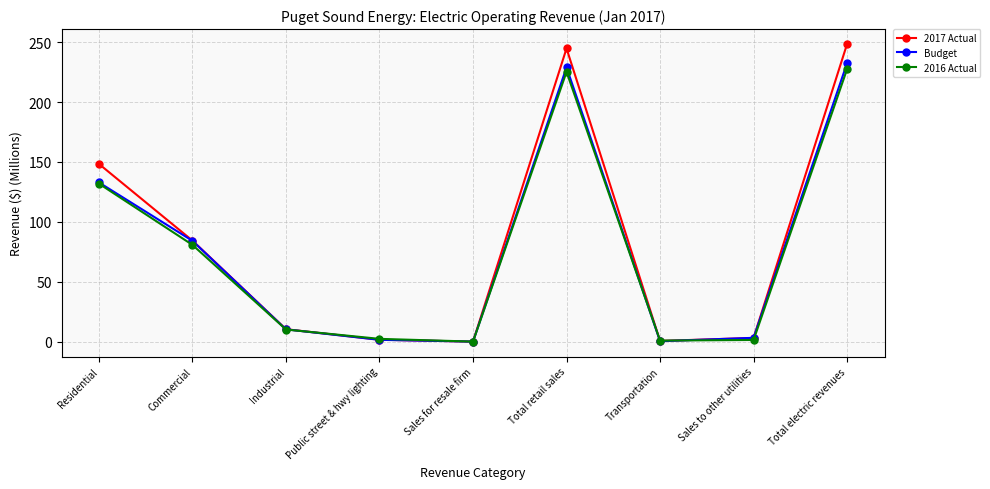

What is the highest value of the 2016 Actual series?

227.5